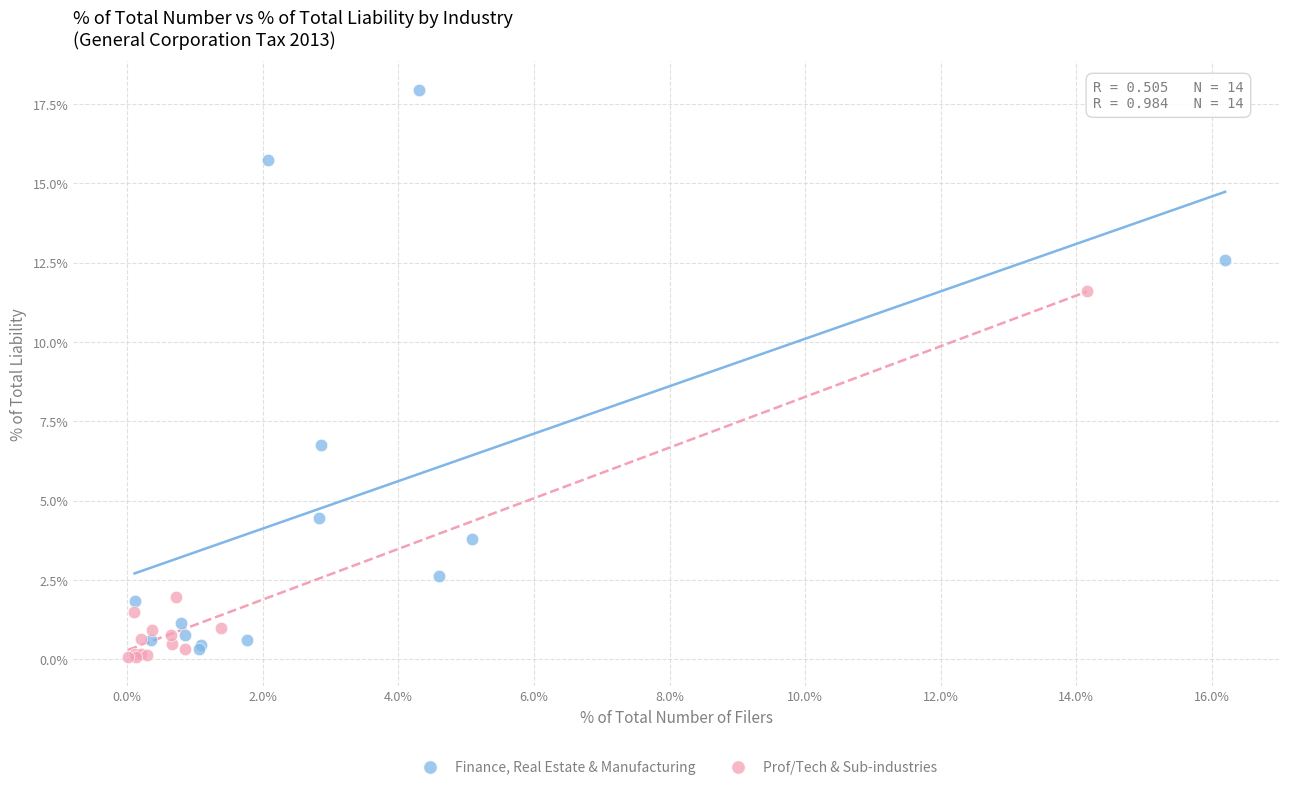

Which series reaches the maximum Y coordinate?

Finance, Real Estate & Manufacturing